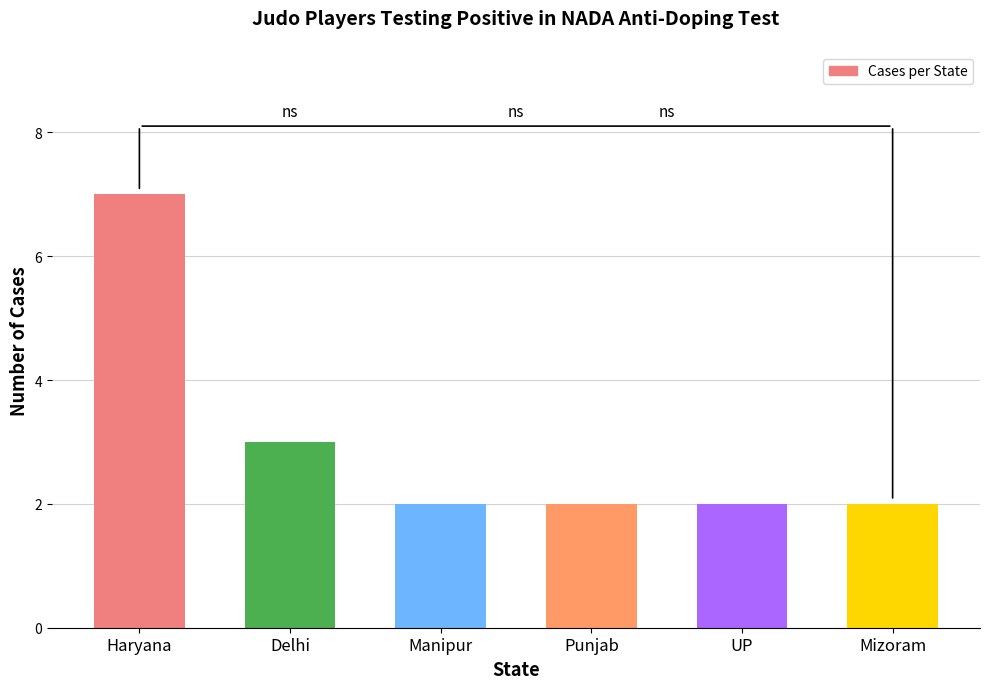

Reading left to right, transcribe all the data shown in this chart.

Haryana=7	Delhi=3	Manipur=2	Punjab=2	UP=2	Mizoram=2